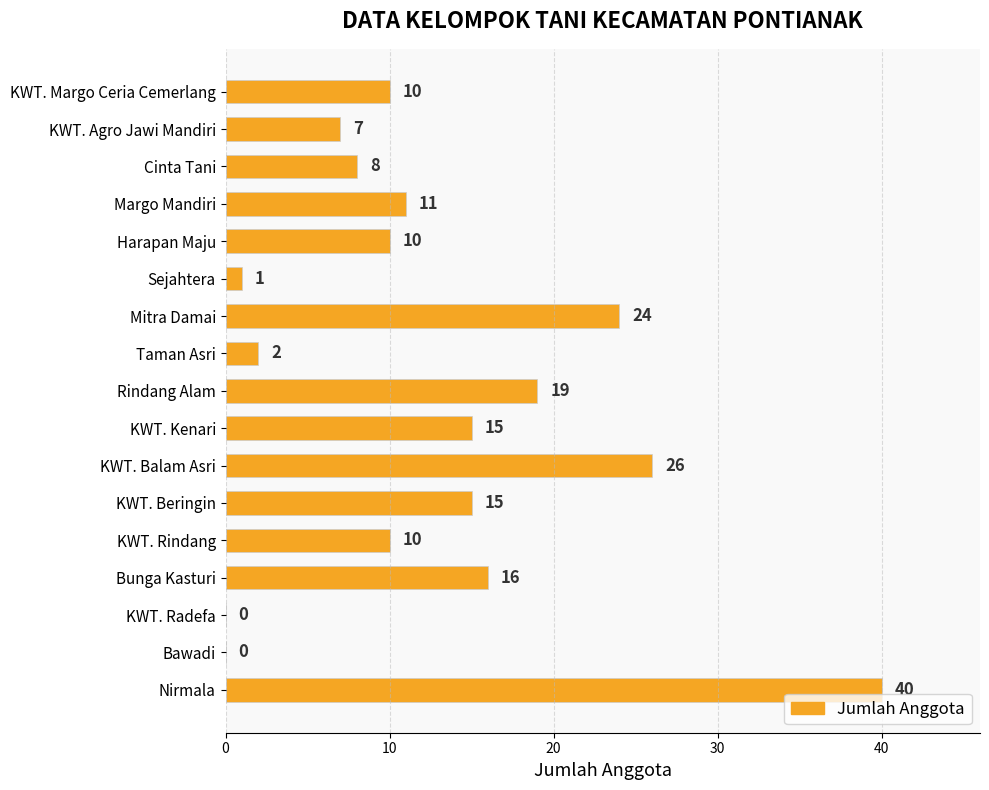

Does the chart contain stacked bars?

No